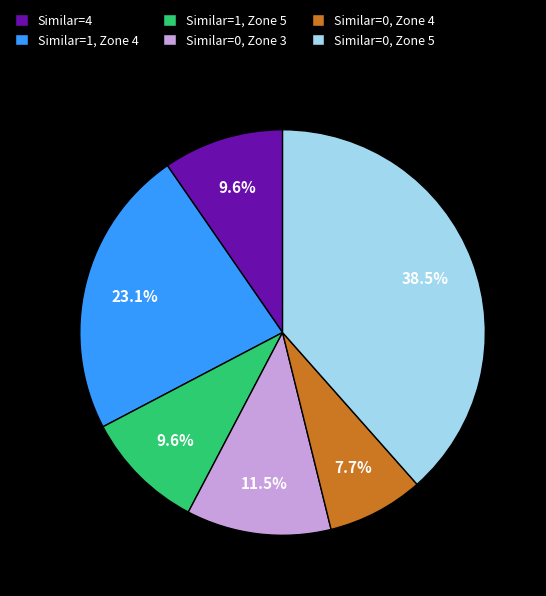

Which slice is the largest?

Similar=0, Zone 5